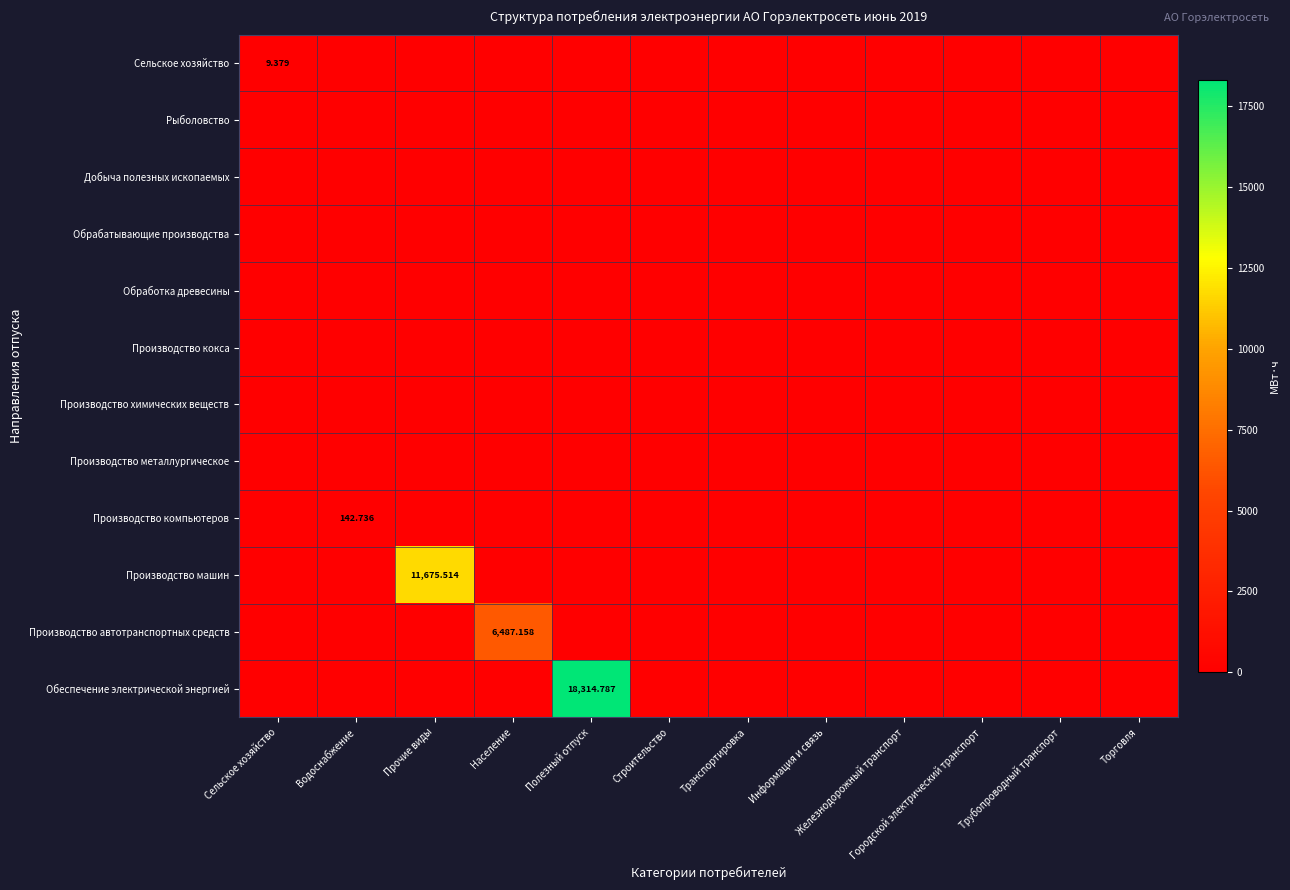

What is the difference between the maximum and minimum values in the Производство машин series?

11675.5